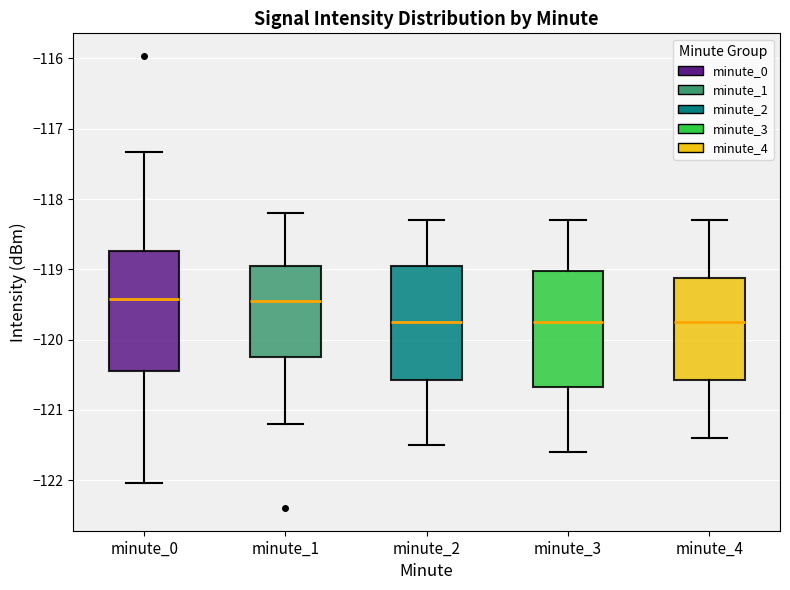

Reading left to right, transcribe this box plot: for each box, give where its median line is, the range the box spans, and where its two whiskers end, as read against the y-axis. The values are not printed on the chart, so give them approximately, as read against the axis.

minute_0: median -119.4, box -120.4 to -118.7, whiskers -122.0 to -117.3
minute_1: median -119.4, box -120.2 to -118.9, whiskers -121.2 to -118.2
minute_2: median -119.7, box -120.6 to -118.9, whiskers -121.5 to -118.3
minute_3: median -119.7, box -120.7 to -119.0, whiskers -121.6 to -118.3
minute_4: median -119.7, box -120.6 to -119.1, whiskers -121.4 to -118.3